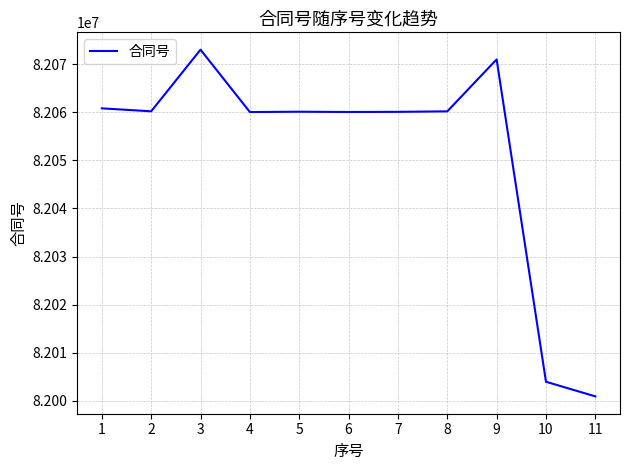

Between 4 and 11, which is larger?

4